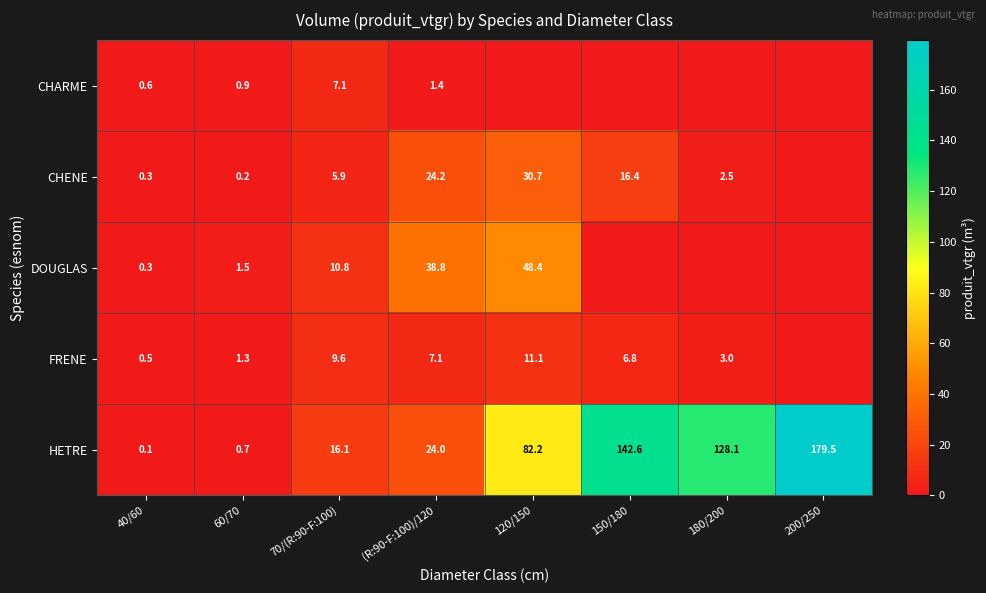

Which has a higher value, 40/60 or 70/(R:90-F:100)?

70/(R:90-F:100)